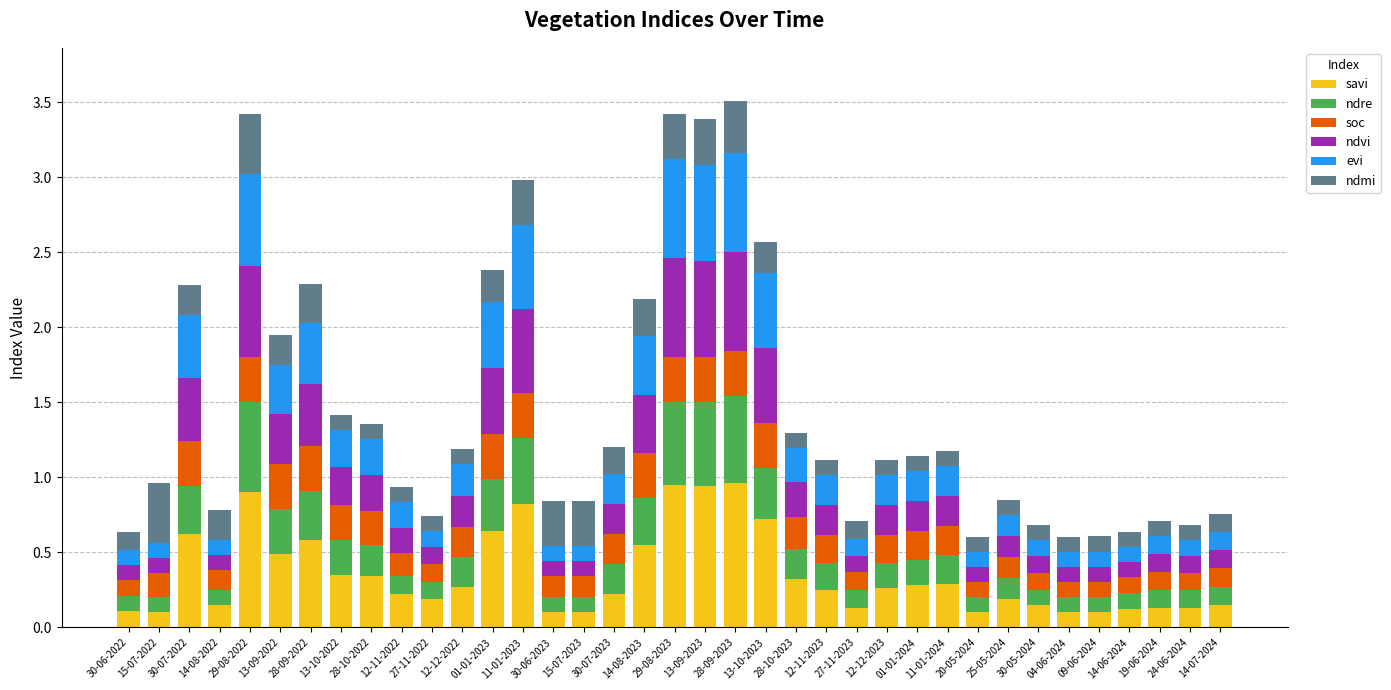

What is the sum of all savi values?

13.0